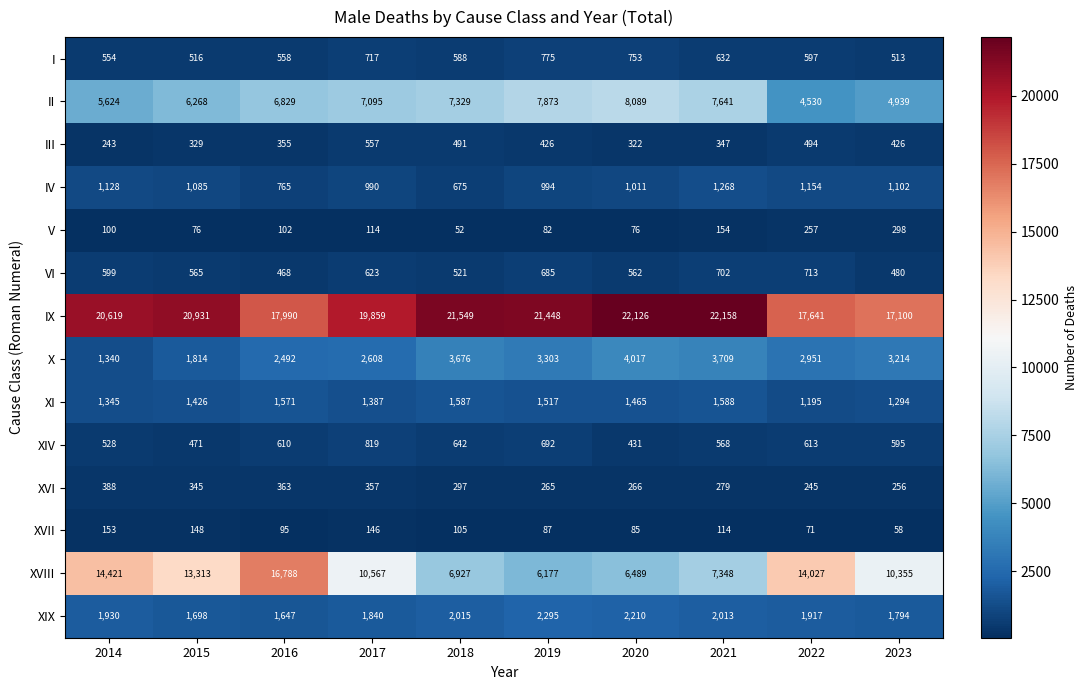

True or false: XVII has a value of 139 at 2019.

False